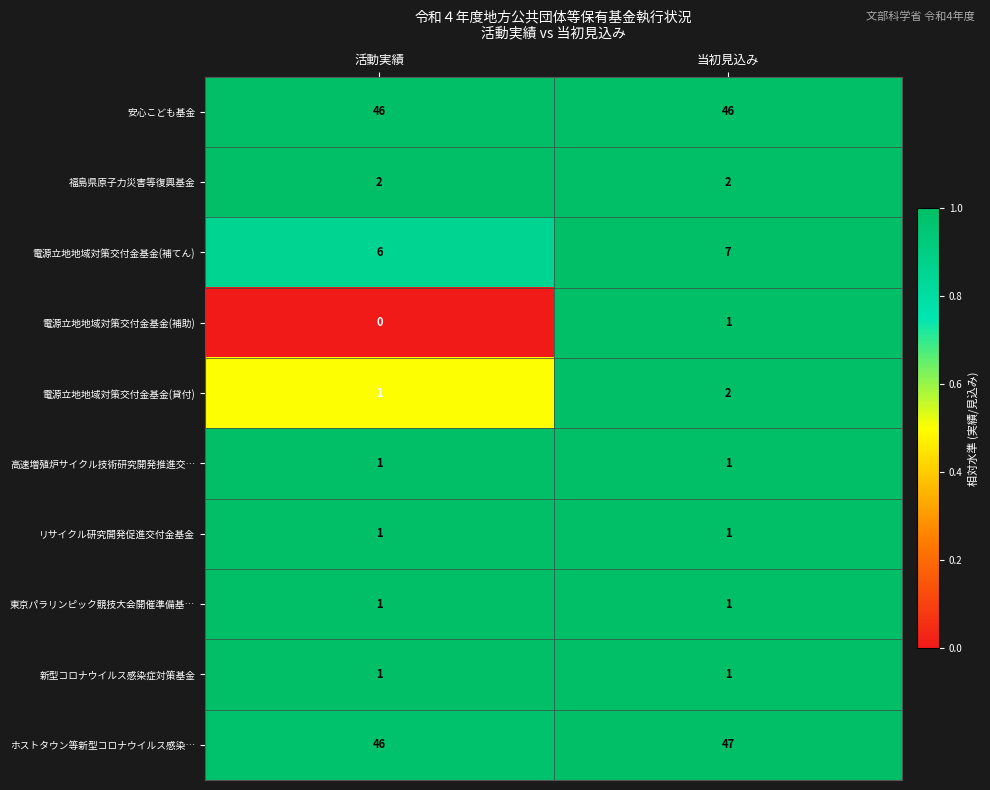

How many series are shown in this chart?

10